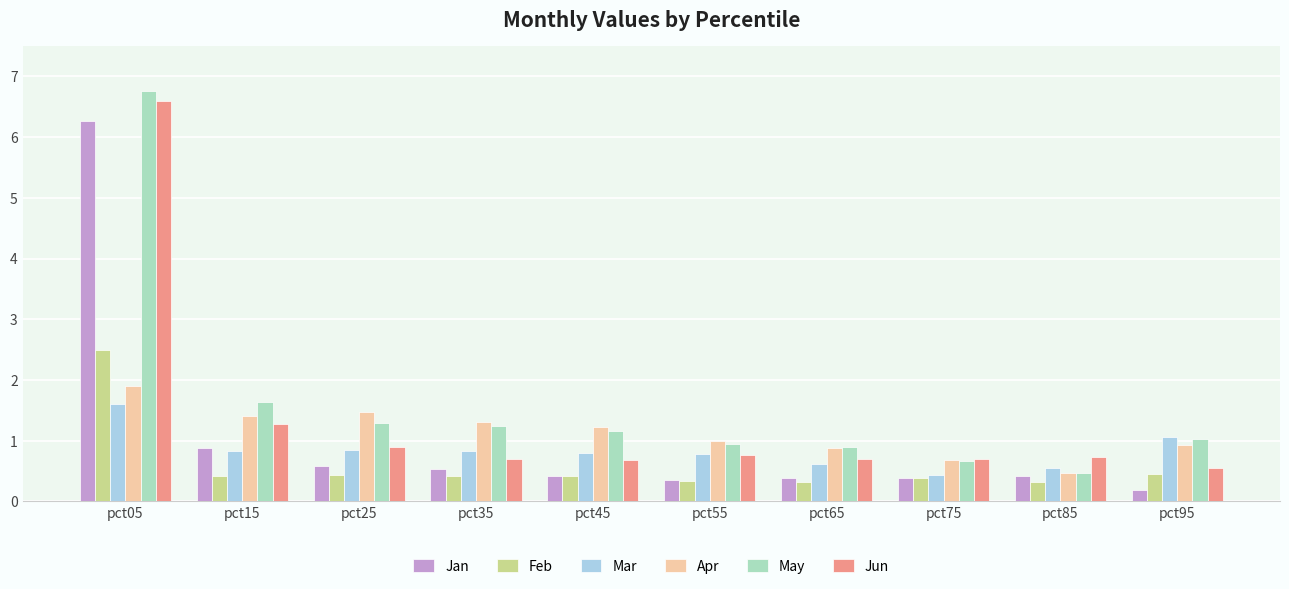

Which category has the lowest value in the Jan series?

pct95